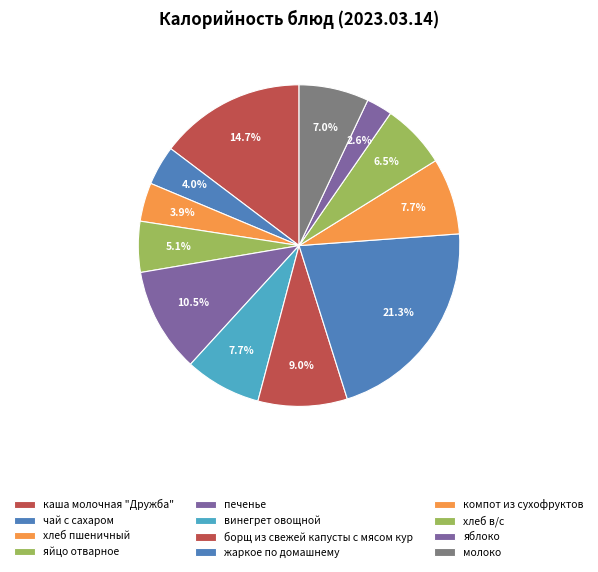

What is the change in value from винегрет овощной to яблоко?

-78.0